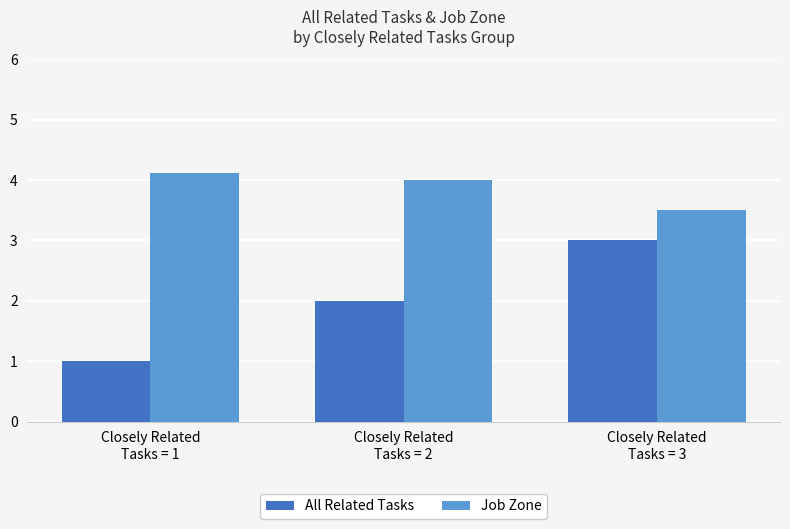

Rank the series by their maximum value, from highest to lowest.

Job Zone, All Related Tasks